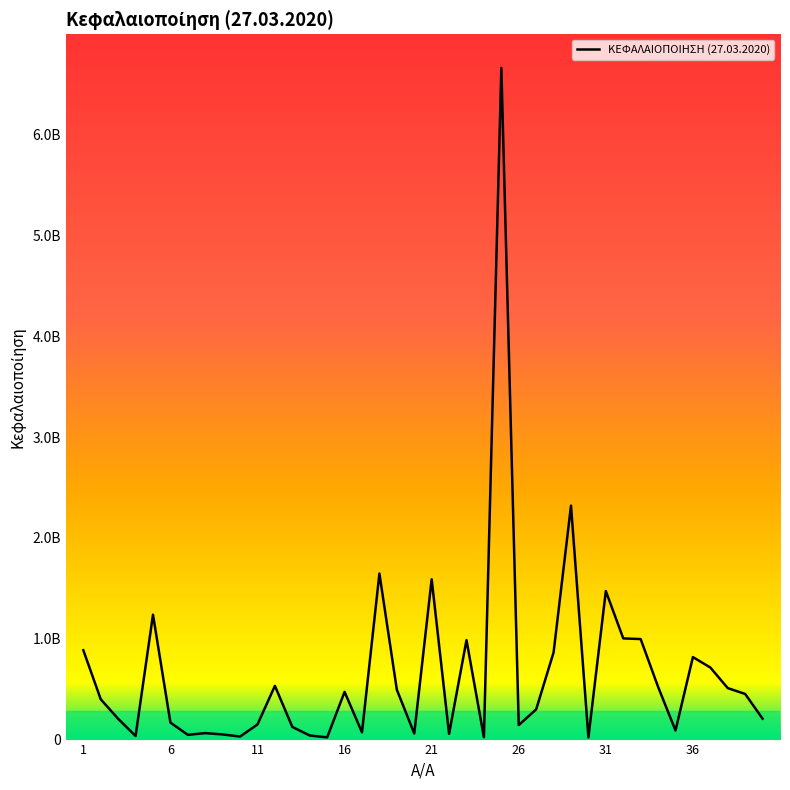

Reading left to right, what are all the values shown in this chart?

885925198	399500000	205632000	35551149	1238553716	168756098	46800410	64050000	51109385	30172000	150228518	532629949	125349122	40554346	22065462	472762124	71907532	1646323084	494732587	60226159	1589302963	56863888	986190870	23091620	6660592477	143833342	299237649	864053657	2319525165	21252617	1472537255	1003404599	996582159	523117678	89944533	817937960	714615000	510400000	452400000	207295380